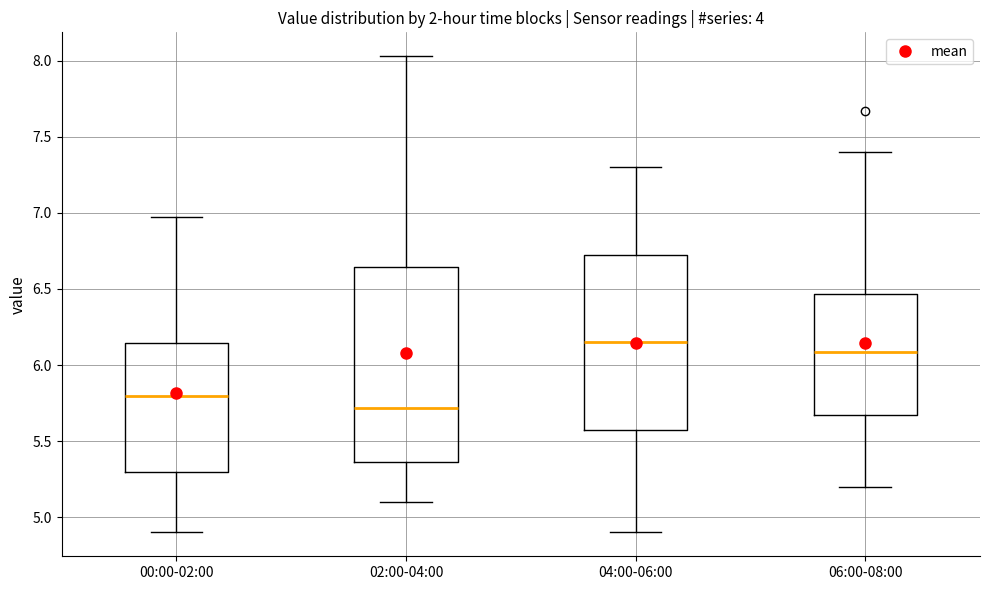

Comparing the boxes themselves (not the whiskers), which one is the tallest?

02:00-04:00